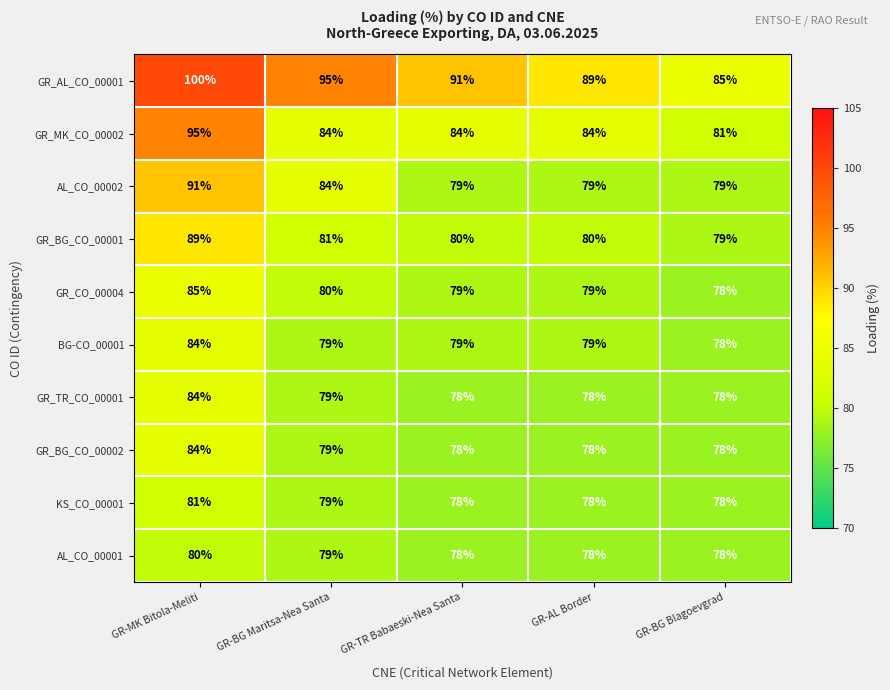

Is the value of BG-CO_00001 at GR-BG Maritsa-Nea Santa greater than the value of GR_TR_CO_00001 at GR-AL Border?

Yes